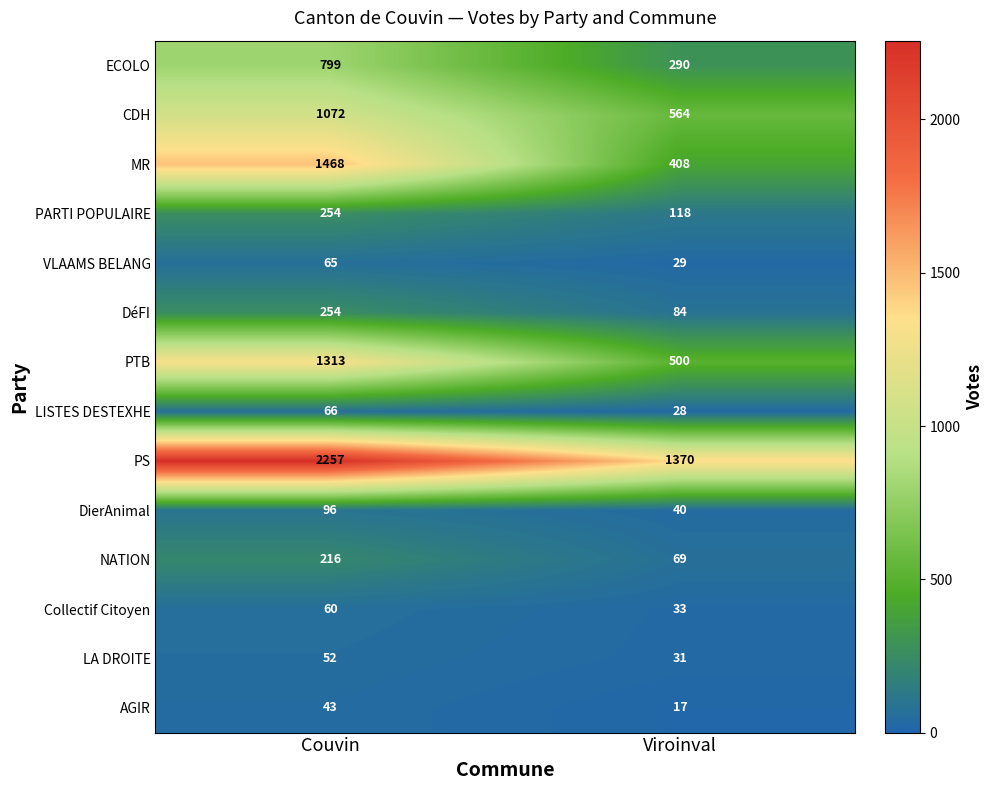

Which category has the highest value across all series?

Couvin